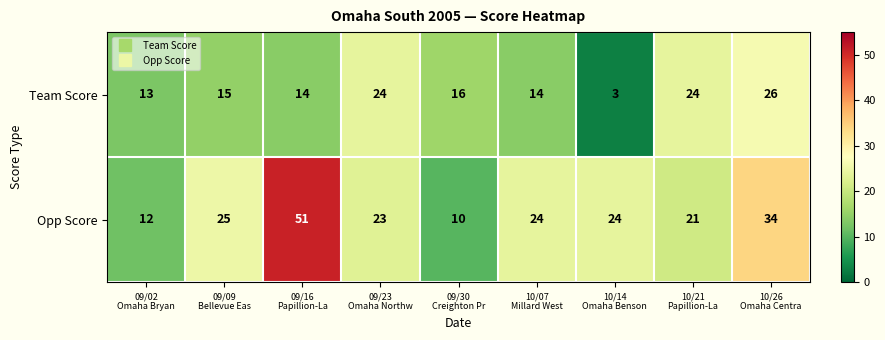

What is the smallest value displayed?

3